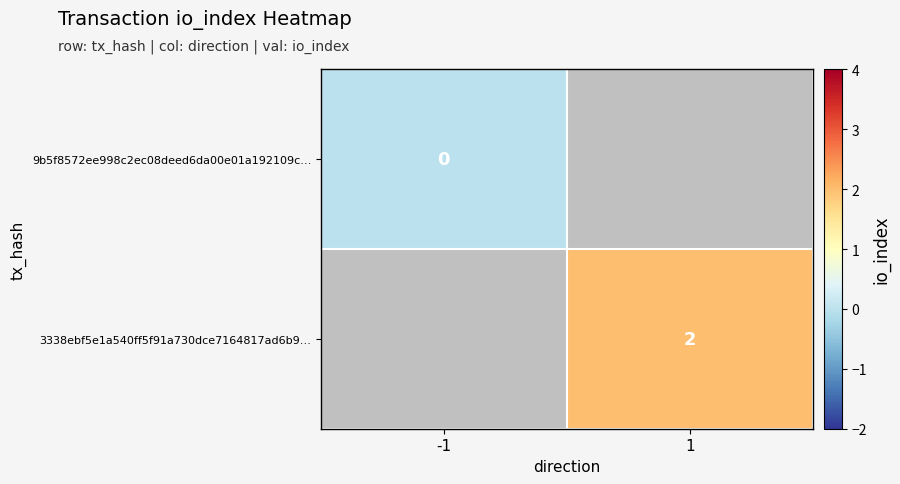

Is the value of 9b5f8572ee998c2ec08deed6da00e01a192109c… at 1 greater than the value of 3338ebf5e1a540ff5f91a730dce7164817ad6b9… at -1?

No